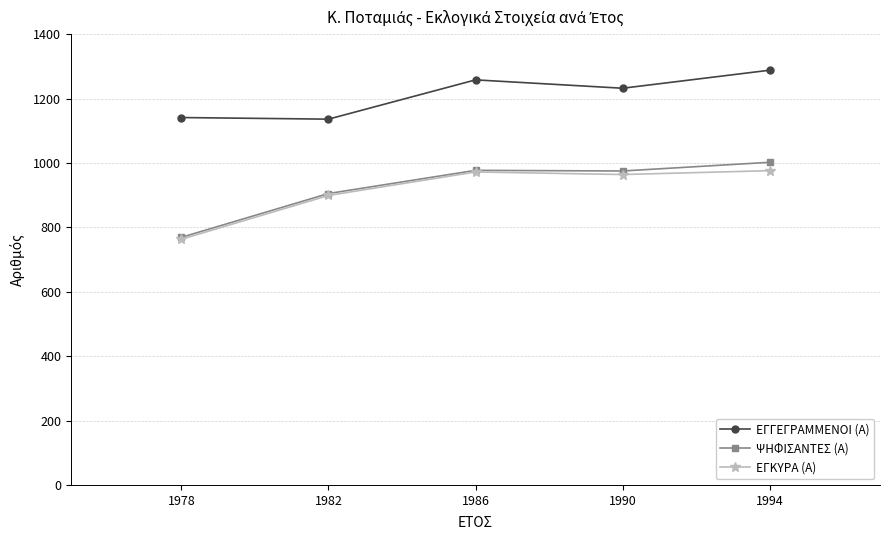

How many lines are shown in the chart?

3